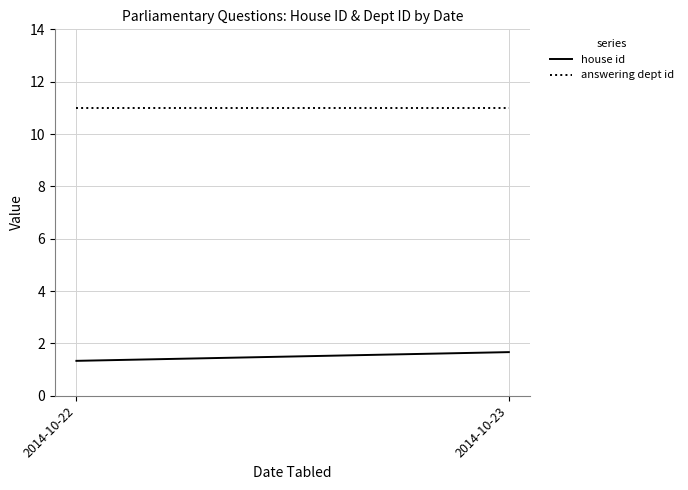

How many categories are shown in the chart?

2